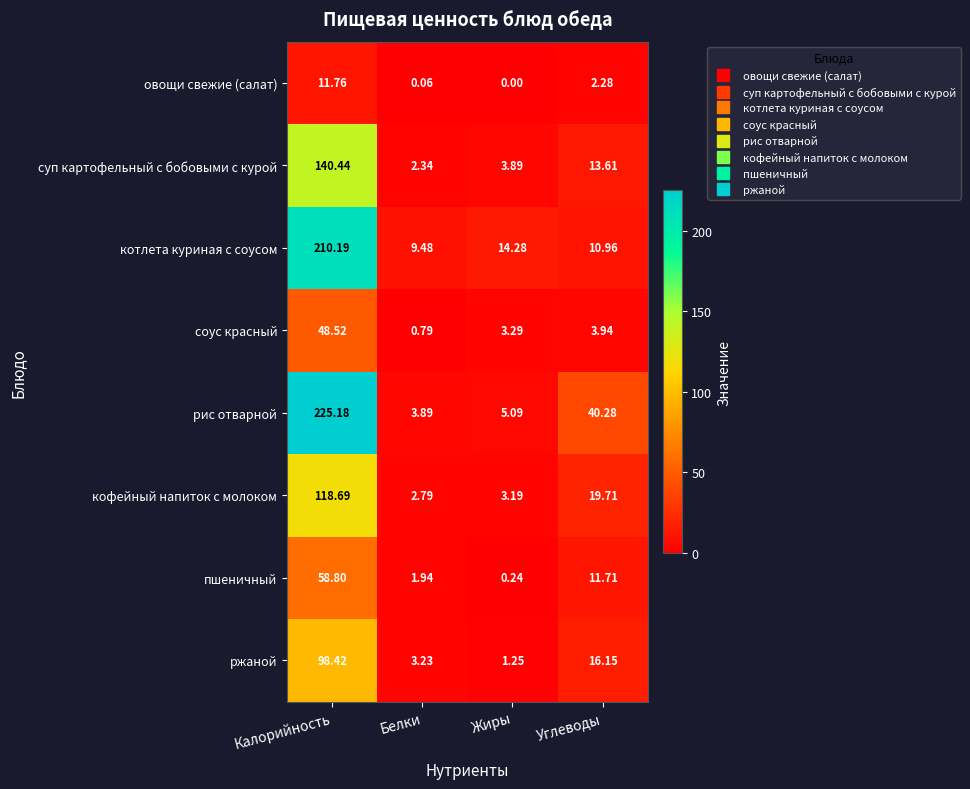

How many categories are shown in the chart?

4